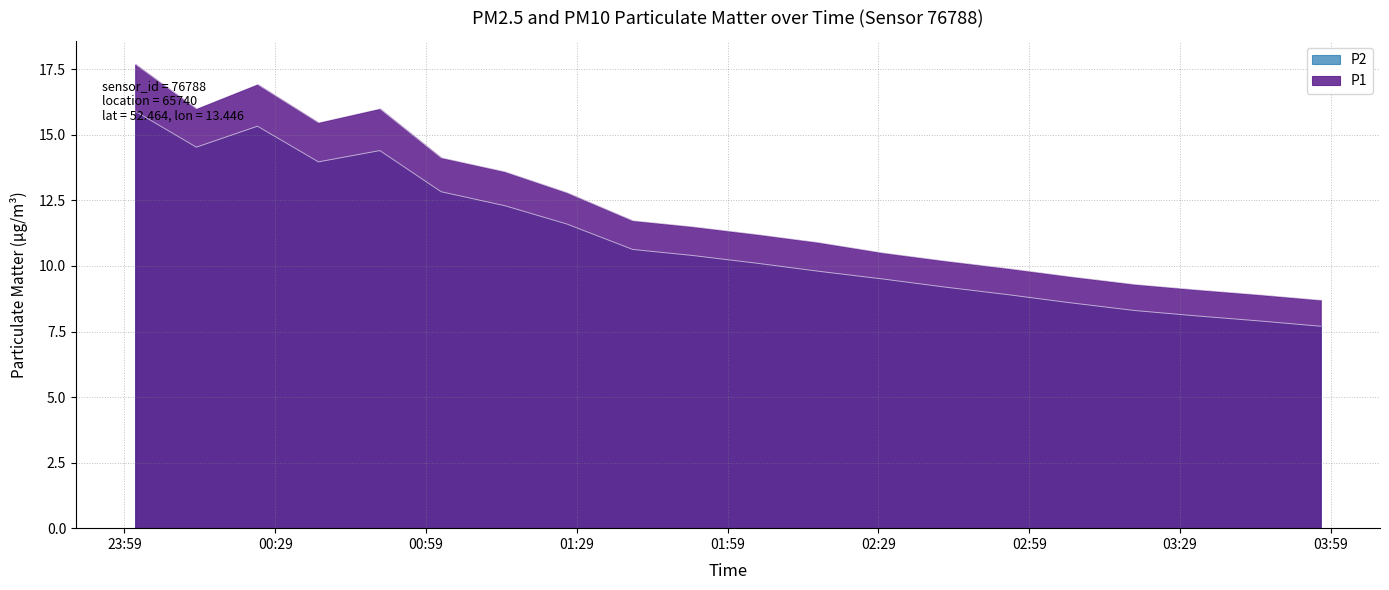

Where is P1 nearest to the value 13?

01:27